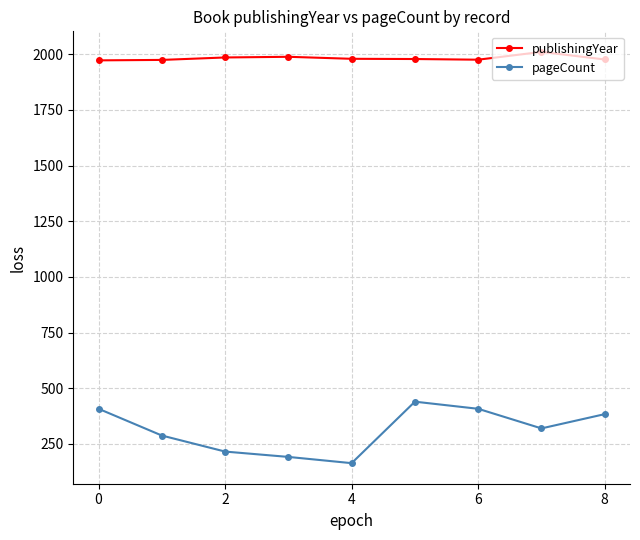

Rank the series by their average value, from lowest to highest.

pageCount, publishingYear